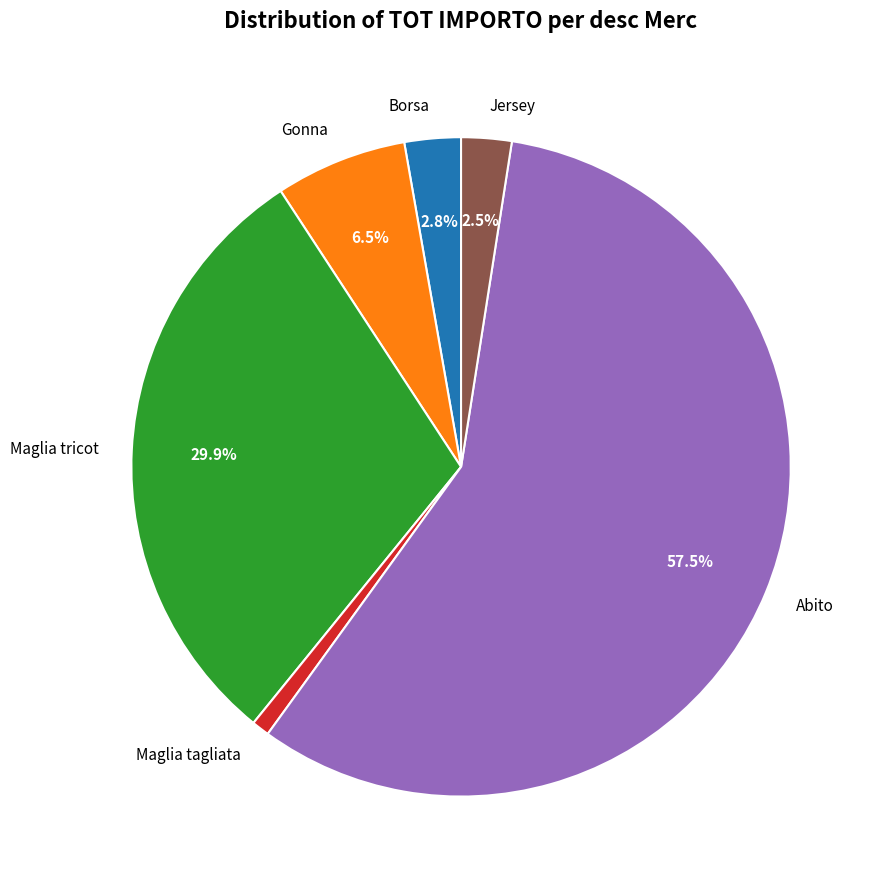

Between Abito and Jersey, which is larger?

Abito